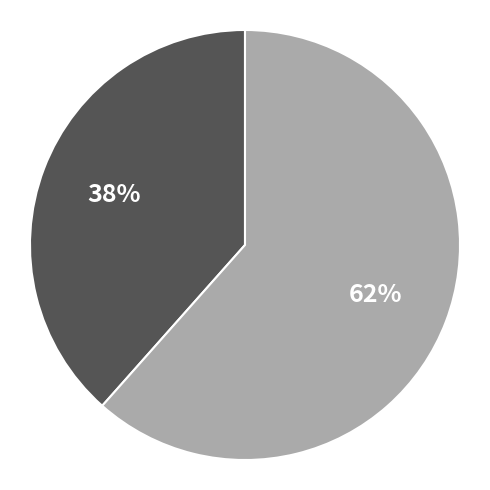

To the nearest percent, what is the average slice percentage?

50%